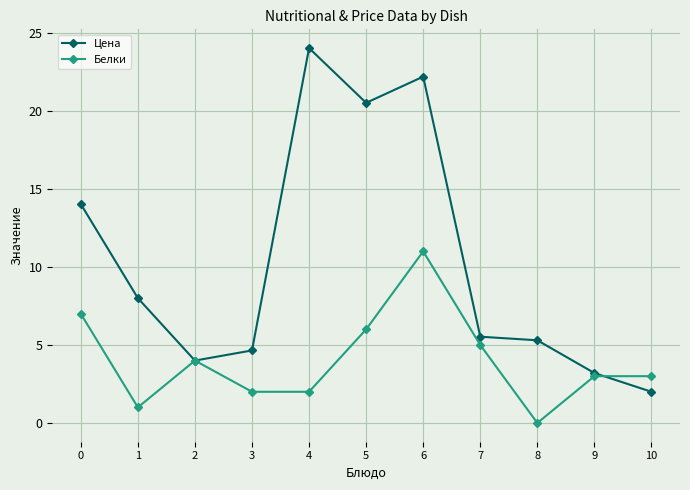

Is it true that Цена equals 9.5 at 0?

False